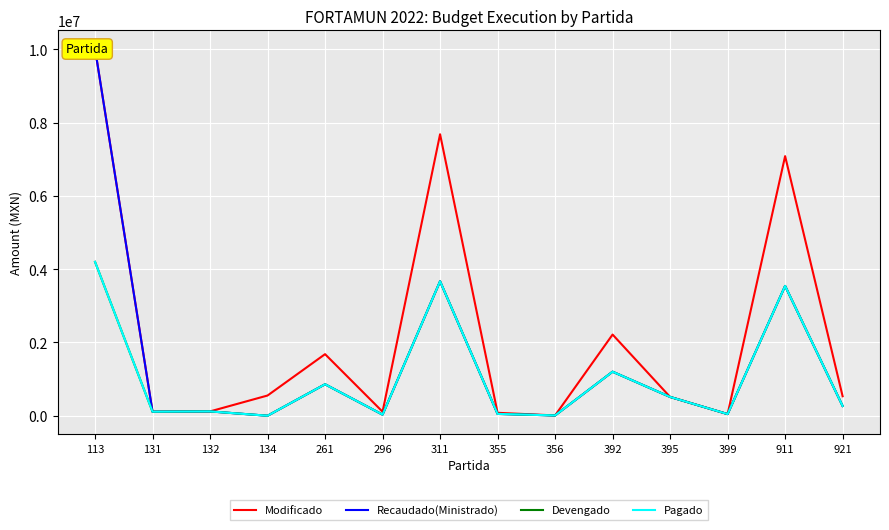

What is the approximate value of Pagado at 911?

3541666.6